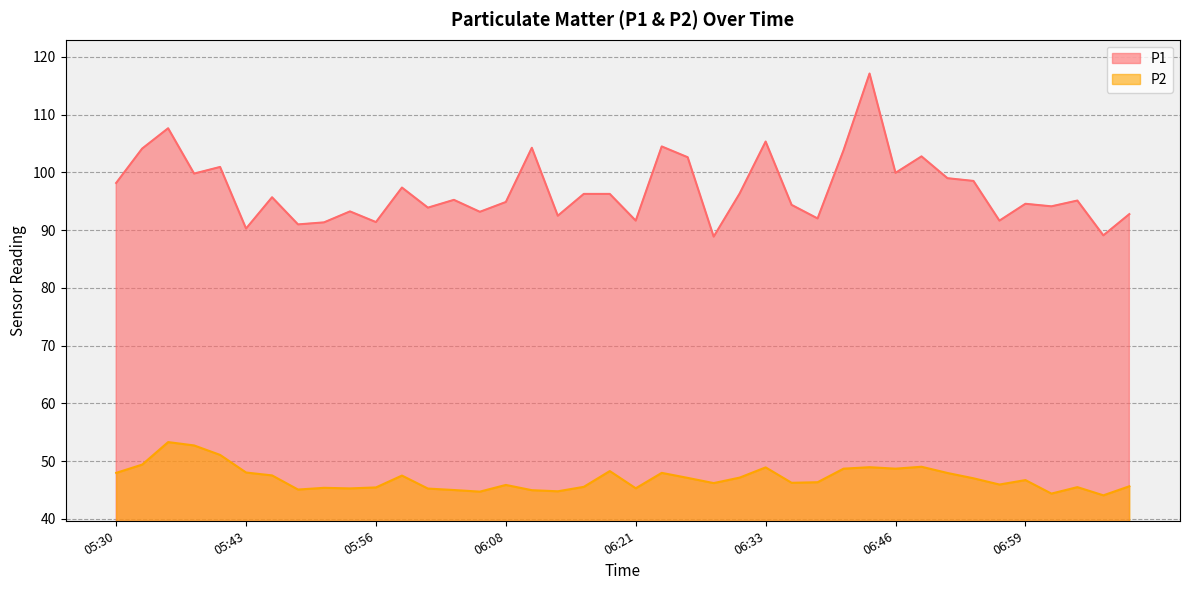

At which category is the sum across all series the highest?

06:43